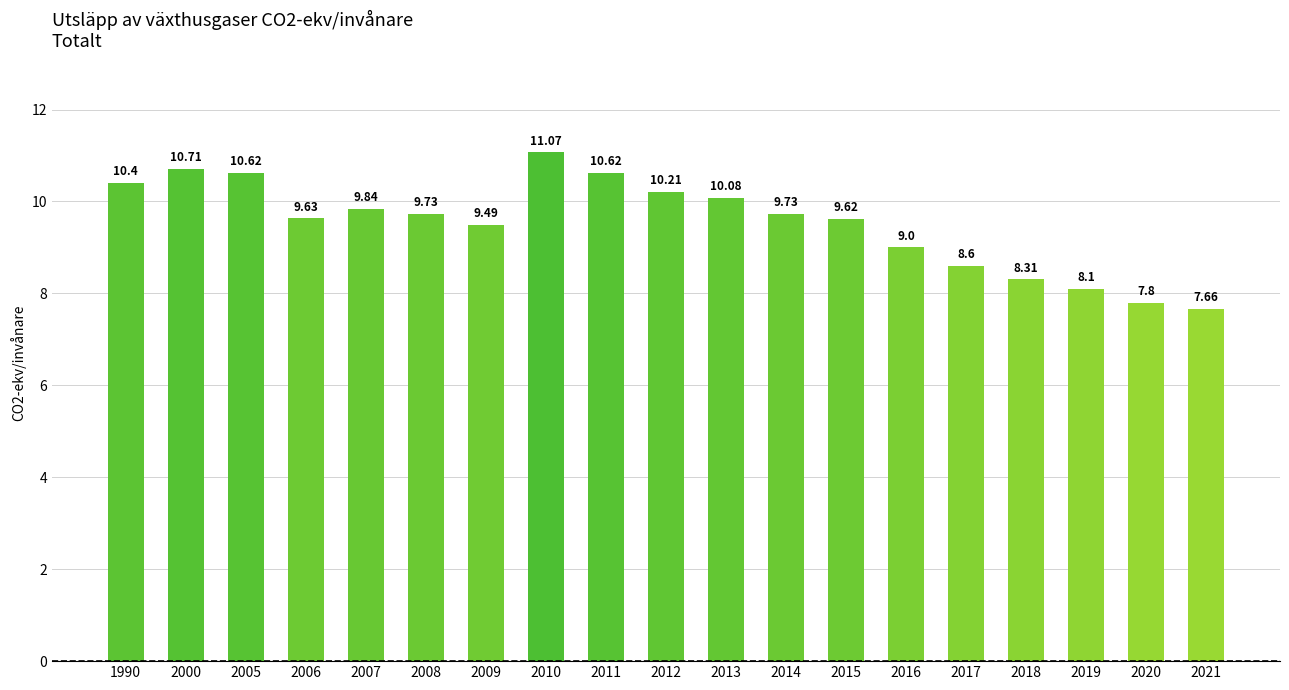

What is the difference between the maximum and minimum values?

3.4